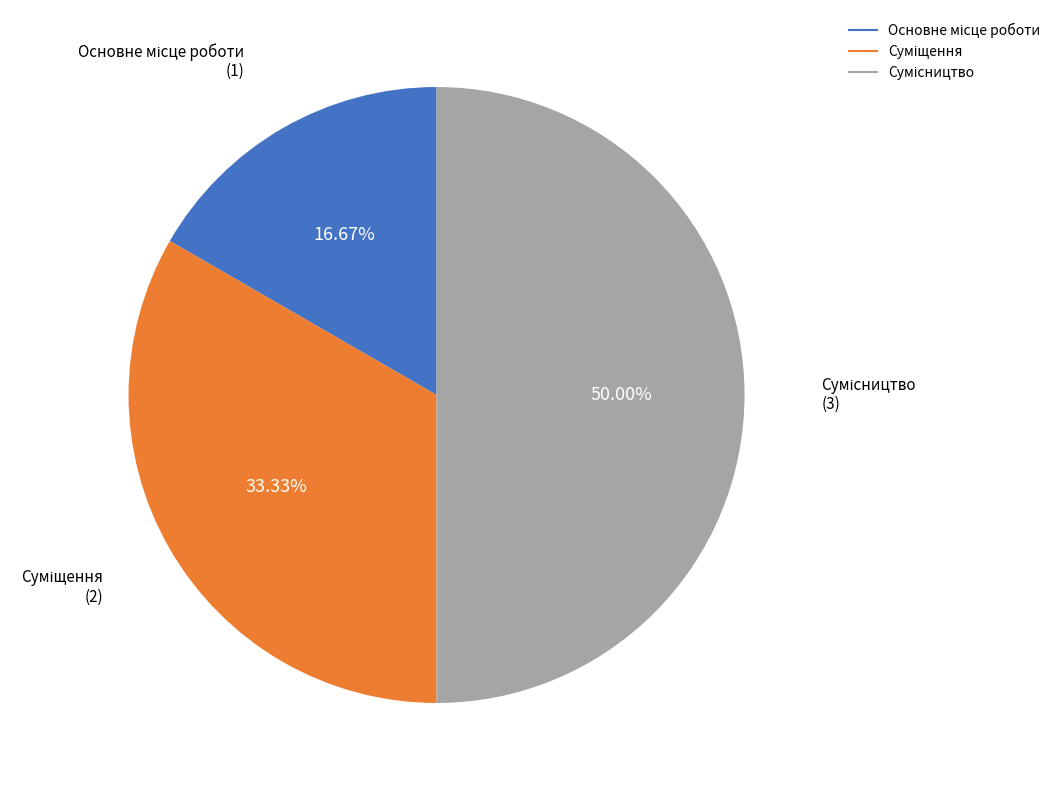

Is it true that Основне місце роботи is 24% of the pie?

False